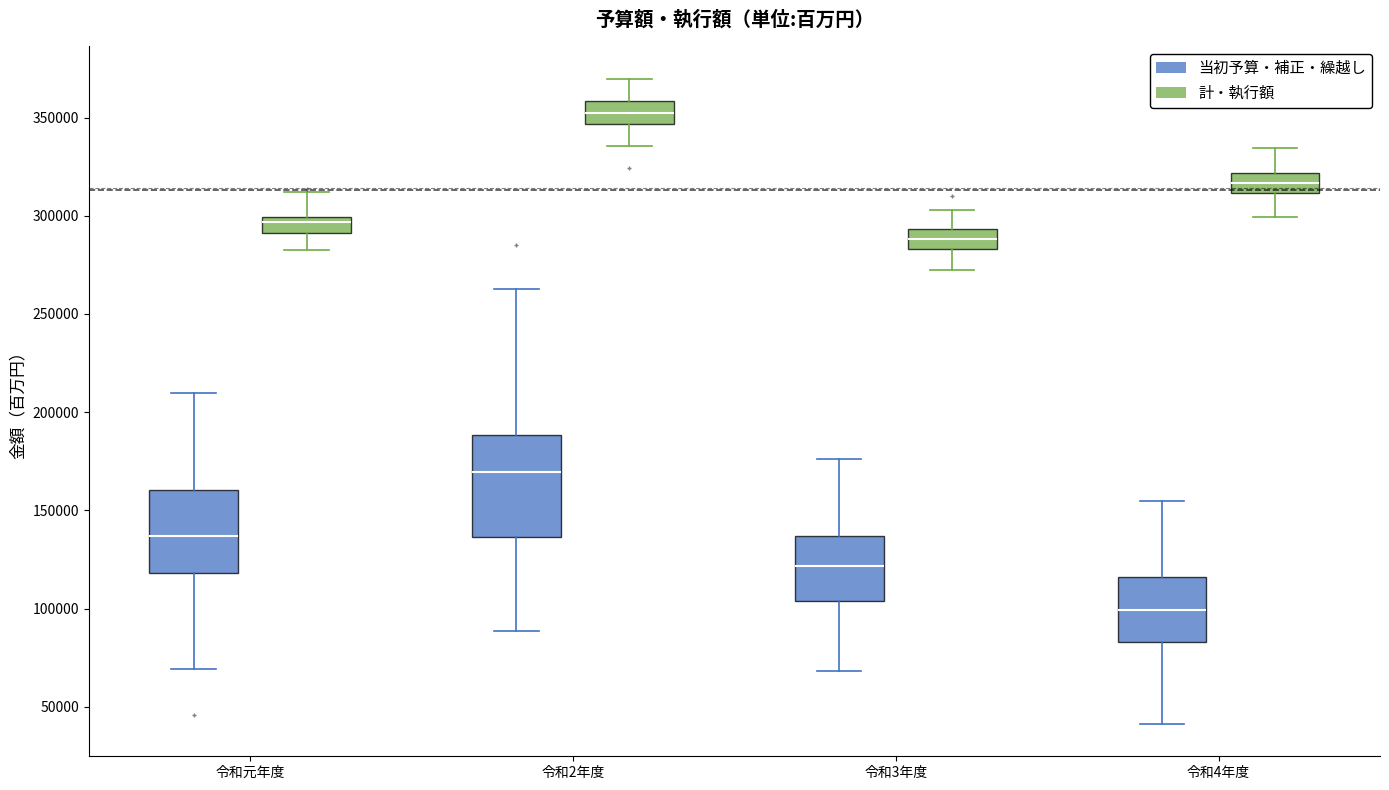

Reading left to right, transcribe this box plot: for each box, give where its median line is, the range the box spans, and where its two whiskers end, as read against the y-axis. The values are not printed on the chart, so give them approximately, as read against the axis.

令和元年度 (当初予算・補正・繰越し): median 135000, box 120000 to 160000, whiskers 70000 to 210000
令和元年度 (計・執行額): median 295000, box 290000 to 300000, whiskers 280000 to 310000
令和2年度 (当初予算・補正・繰越し): median 170000, box 135000 to 190000, whiskers 90000 to 265000
令和2年度 (計・執行額): median 350000, box 345000 to 360000, whiskers 335000 to 370000
令和3年度 (当初予算・補正・繰越し): median 120000, box 105000 to 135000, whiskers 70000 to 175000
令和3年度 (計・執行額): median 290000, box 285000 to 295000, whiskers 275000 to 305000
令和4年度 (当初予算・補正・繰越し): median 100000, box 85000 to 115000, whiskers 40000 to 155000
令和4年度 (計・執行額): median 315000, box 310000 to 320000, whiskers 300000 to 335000